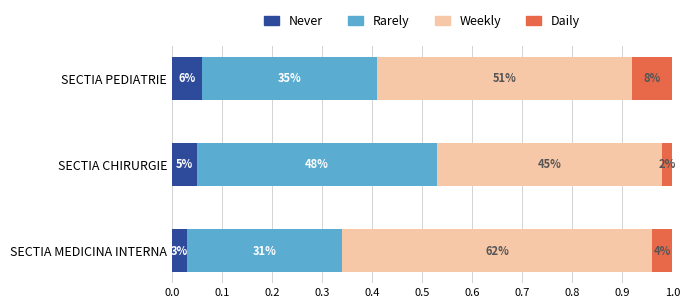

How many Weekly values are between 0 and 1?

3